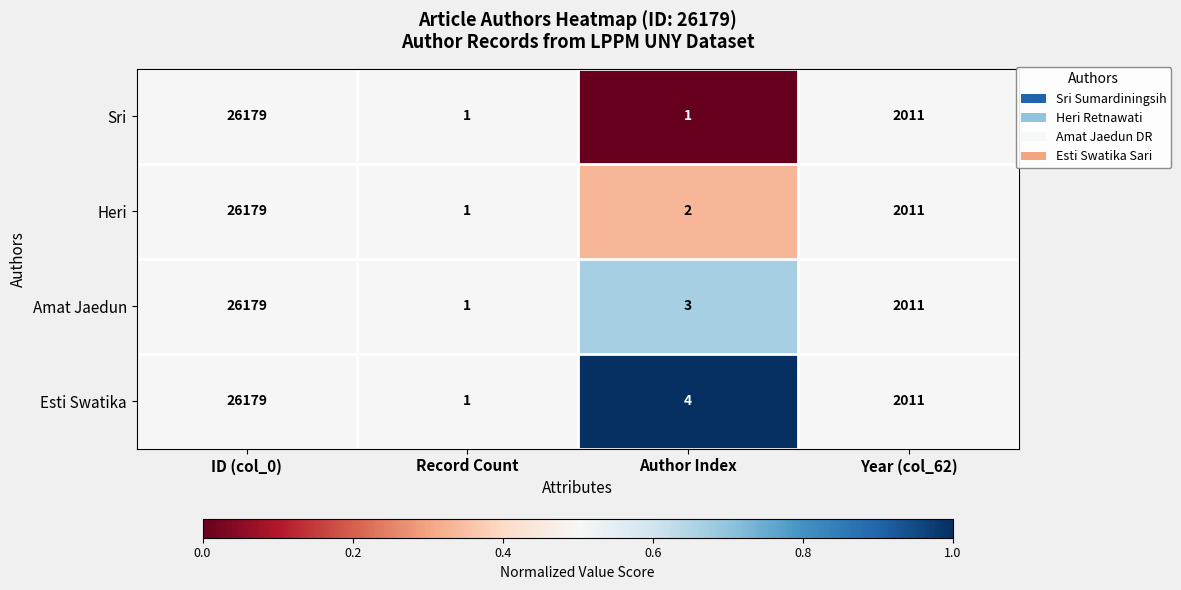

What is the highest value of the Amat Jaedun series?

26179